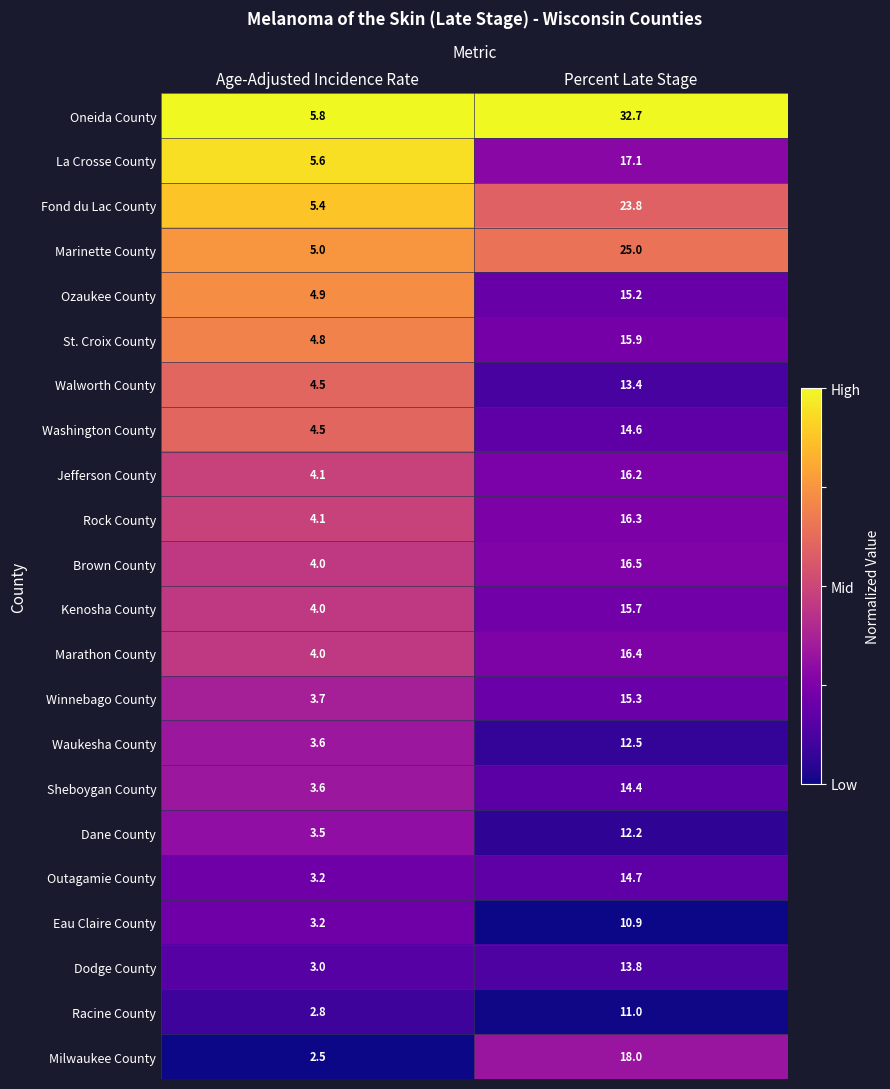

At which label does Brown County first exceed 16?

Percent Late Stage